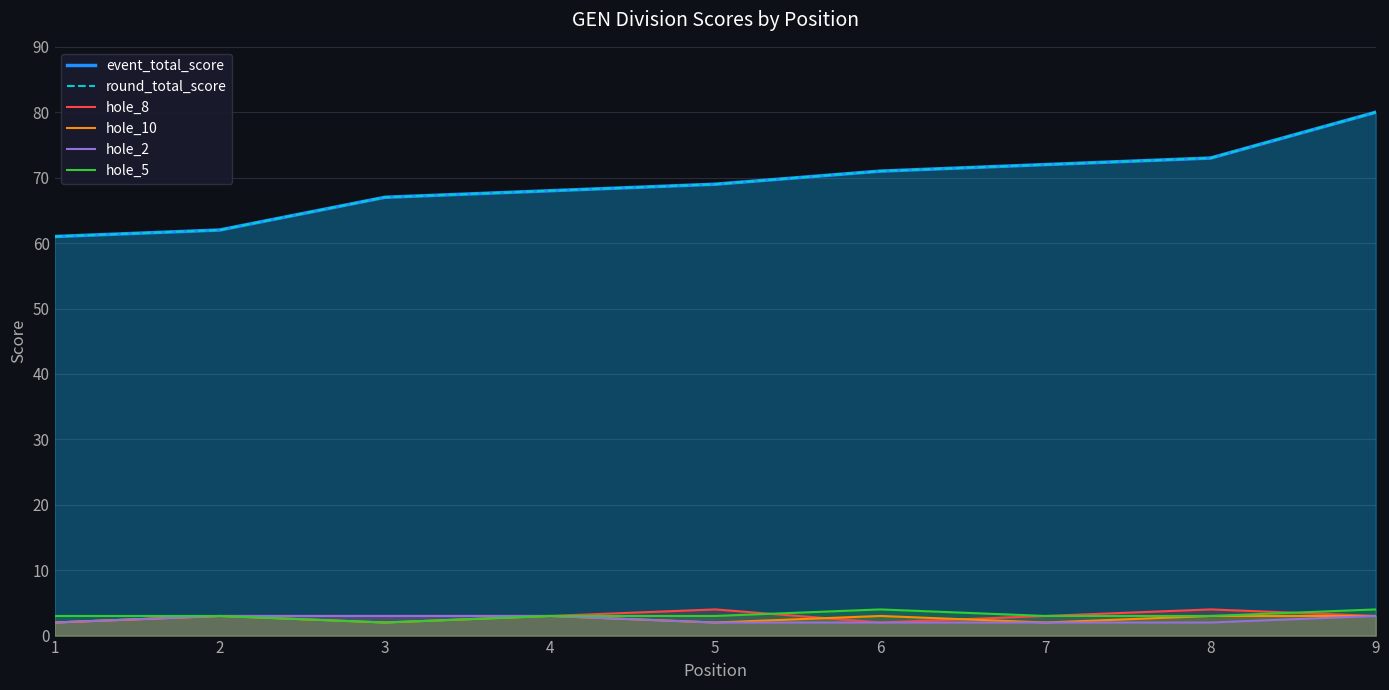

Reading right to left, extract all data points from this chart.

event_total_score: 9=80	8=73	7=72	6=71	5=69	4=68	3=67	2=62	1=61
round_total_score: 9=80	8=73	7=72	6=71	5=69	4=68	3=67	2=62	1=61
hole_8: 9=3	8=4	7=3	6=2	5=4	4=3	3=3	2=3	1=2
hole_10: 9=3	8=3	7=2	6=3	5=2	4=3	3=2	2=3	1=2
hole_2: 9=3	8=2	7=2	6=2	5=2	4=3	3=3	2=3	1=2
hole_5: 9=4	8=3	7=3	6=4	5=3	4=3	3=2	2=3	1=3